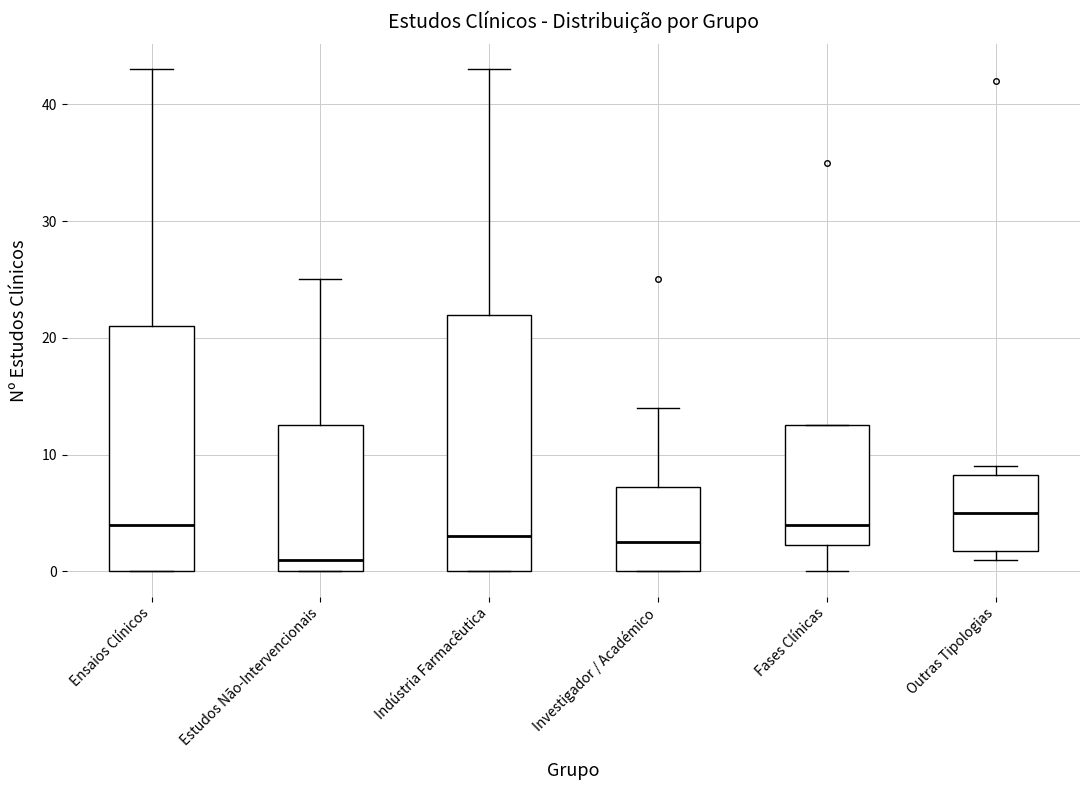

Which box is the tallest, from its lower edge to its upper edge?

Indústria Farmacêutica